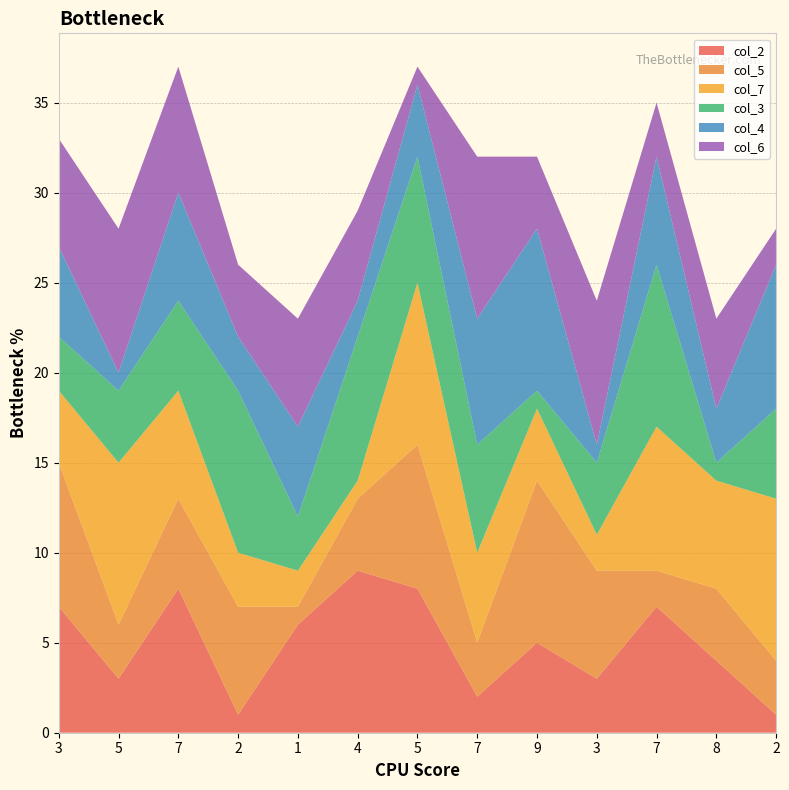

Reading right to left, extract all data points from this chart.

col_2: 2=1	8=4	7=7	3=3	9=5	7=2	5=8	4=9	1=6	2=1	7=8	5=3	3=7
col_5: 2=3	8=4	7=2	3=6	9=9	7=3	5=8	4=4	1=1	2=6	7=5	5=3	3=8
col_7: 2=9	8=6	7=8	3=2	9=4	7=5	5=9	4=1	1=2	2=3	7=6	5=9	3=4
col_3: 2=5	8=1	7=9	3=4	9=1	7=6	5=7	4=8	1=3	2=9	7=5	5=4	3=3
col_4: 2=8	8=3	7=6	3=1	9=9	7=7	5=4	4=2	1=5	2=3	7=6	5=1	3=5
col_6: 2=2	8=5	7=3	3=8	9=4	7=9	5=1	4=5	1=6	2=4	7=7	5=8	3=6